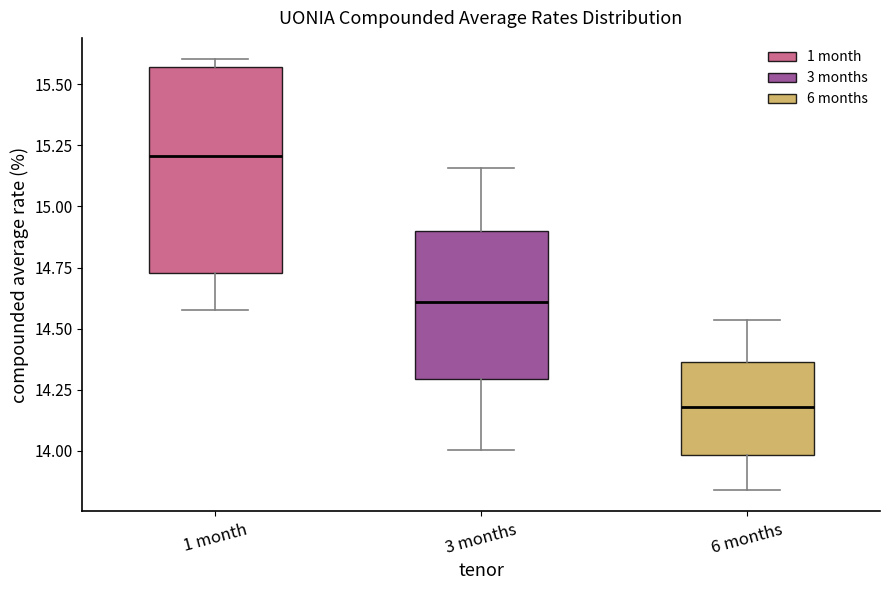

Reading left to right, read every box against the y-axis: the position of its median line, the range the box covers, and the ends of its whiskers. The values are not printed on the chart, so give them approximately, as read against the axis.

1 month: median 15.20, box 14.75 to 15.55, whiskers 14.55 to 15.60
3 months: median 14.60, box 14.30 to 14.90, whiskers 14.00 to 15.15
6 months: median 14.20, box 14.00 to 14.35, whiskers 13.85 to 14.55